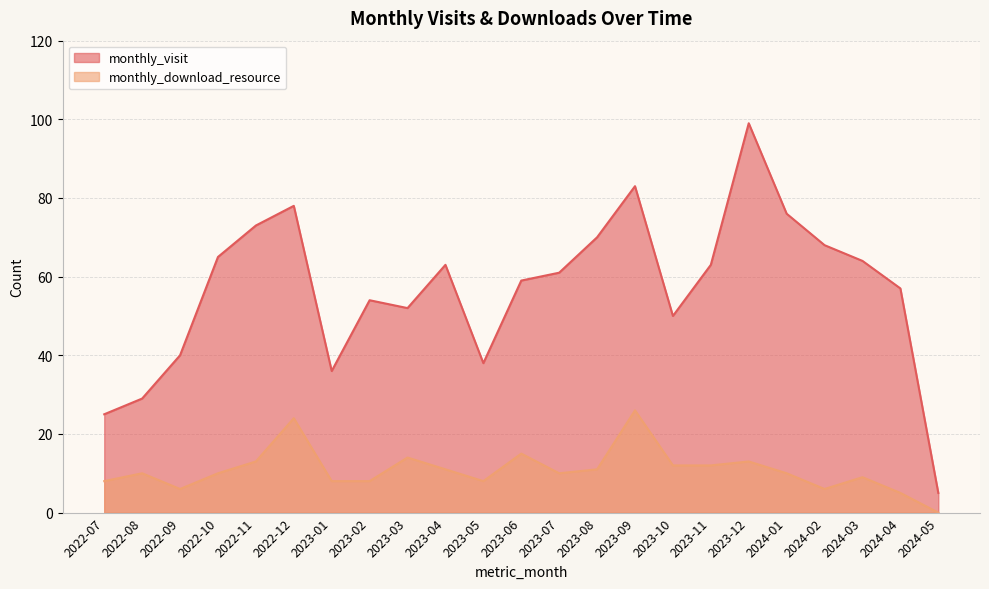

True or false: monthly_download_resource and monthly_visit cross at least once.

False